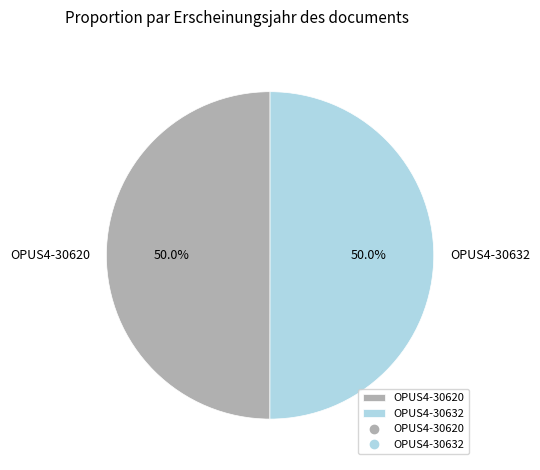

How many segments does this pie chart have?

2